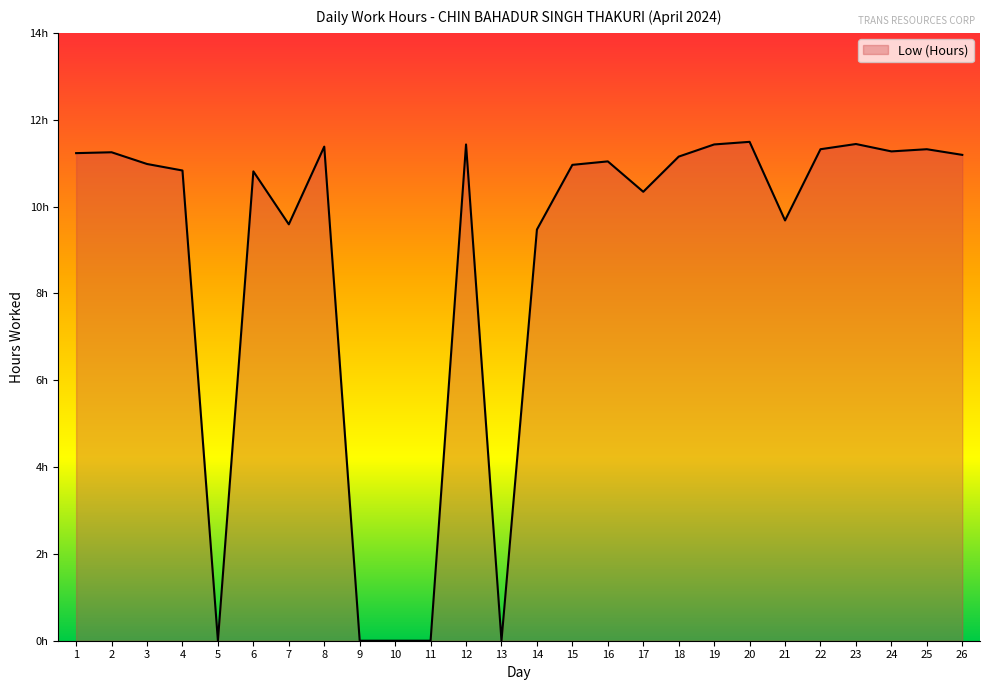

Does the chart display data point markers on the line(s)?

No